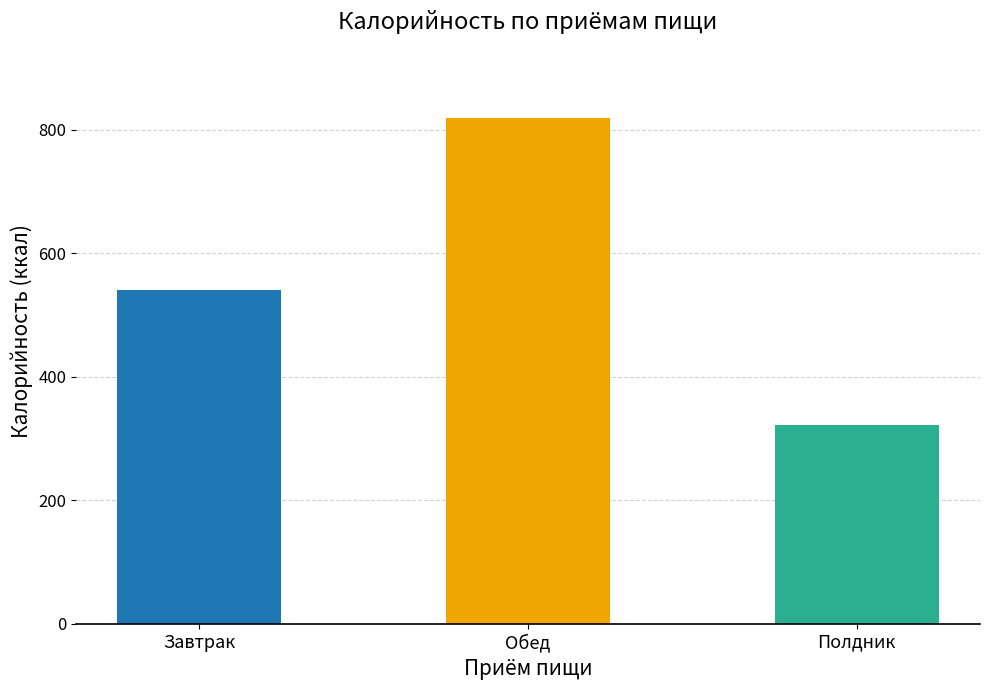

List the labels in order of value, smallest first.

Полдник, Завтрак, Обед